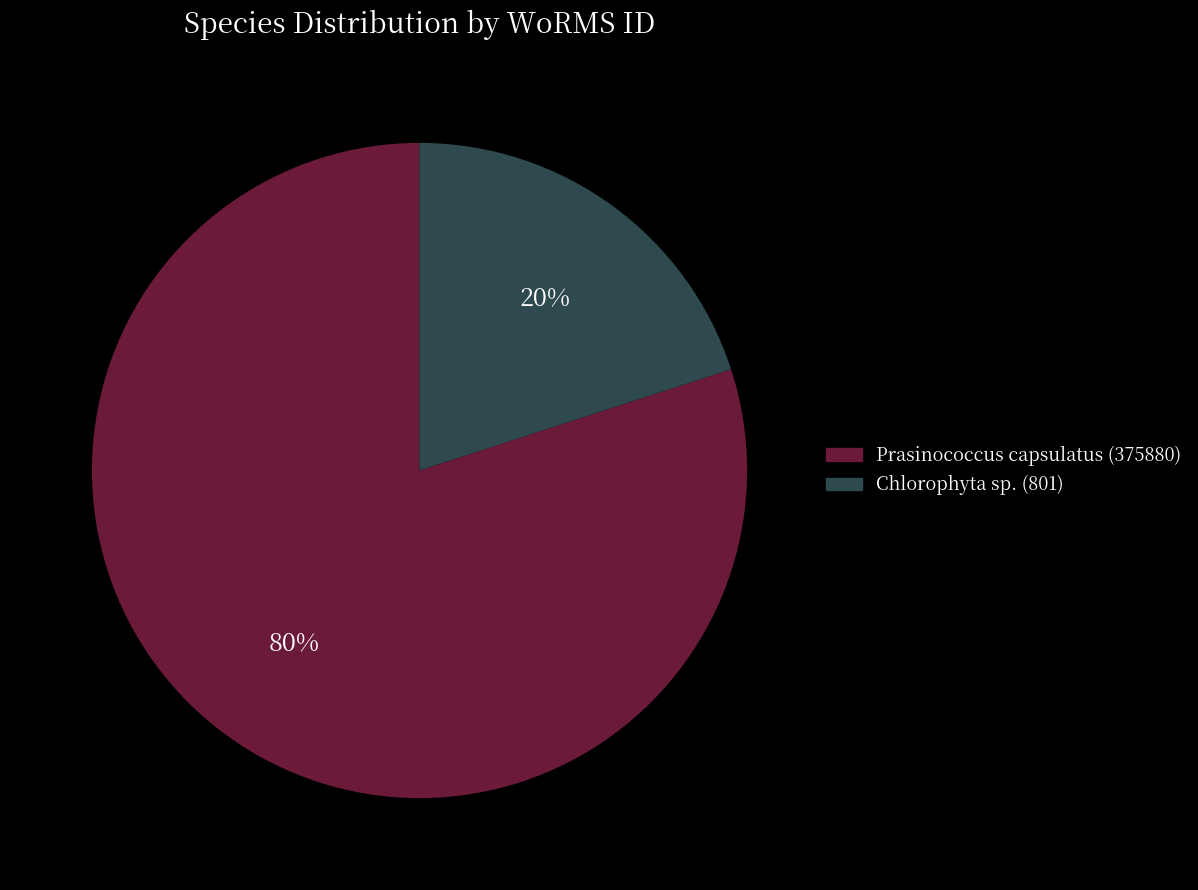

To the nearest percent, what percentage of the pie is Prasinococcus capsulatus (375880)?

80%